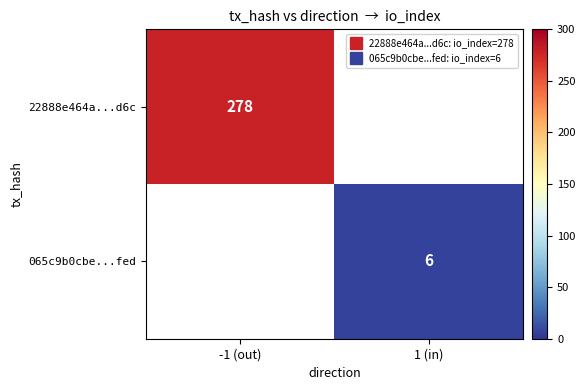

Which label corresponds to the largest value in the chart?

-1 (out)